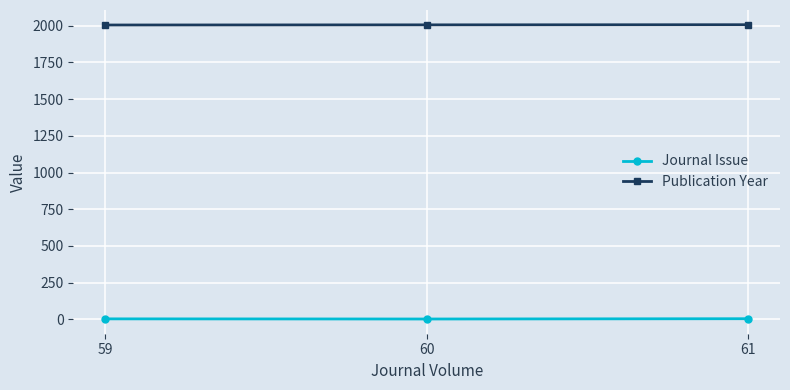

What is the highest value of the Publication Year series?

2007